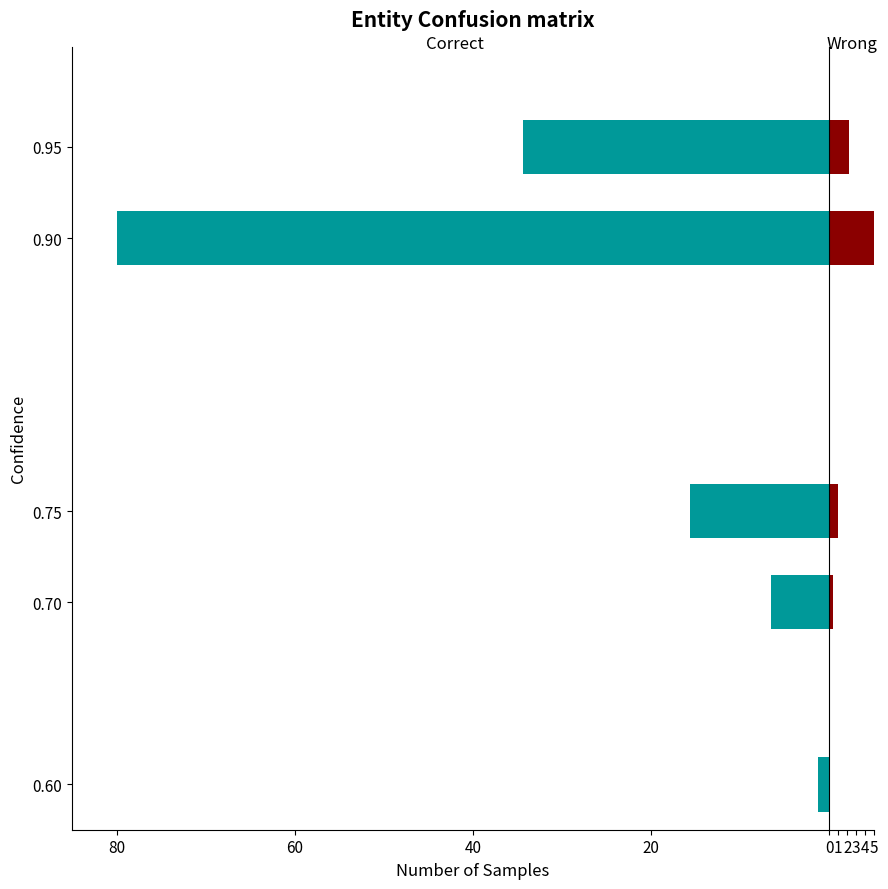

How many categories are shown in the chart?

5